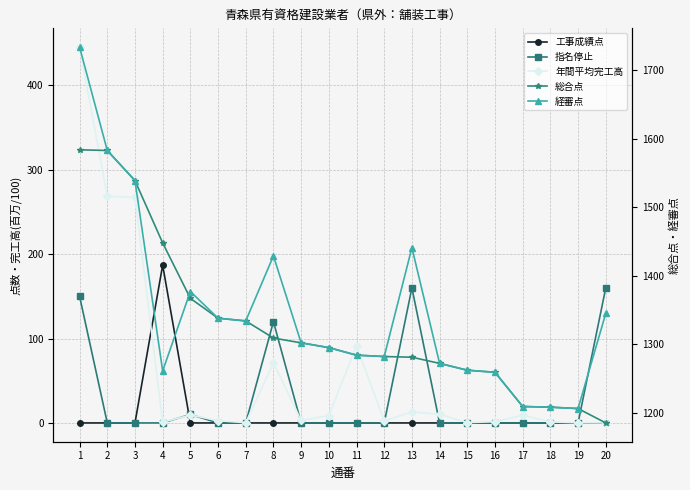

Which category has the highest value in the 工事成績点 series?

4